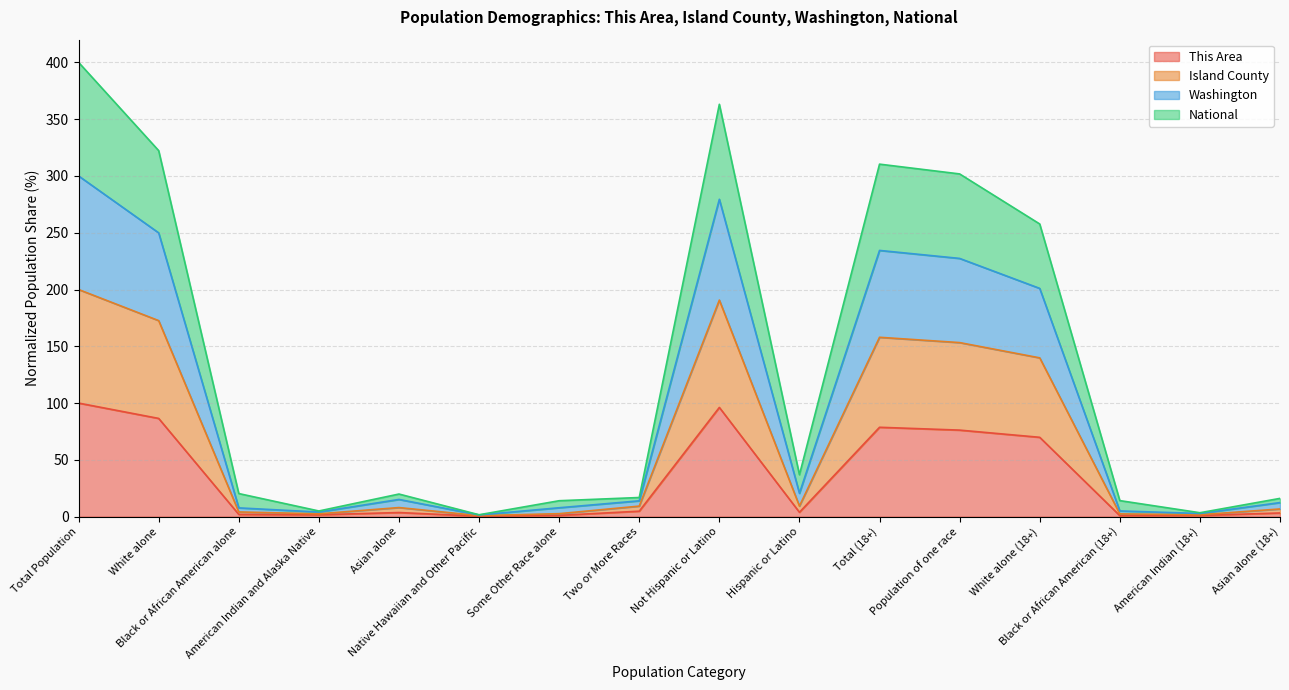

What is the highest value of the This Area series?

100.0